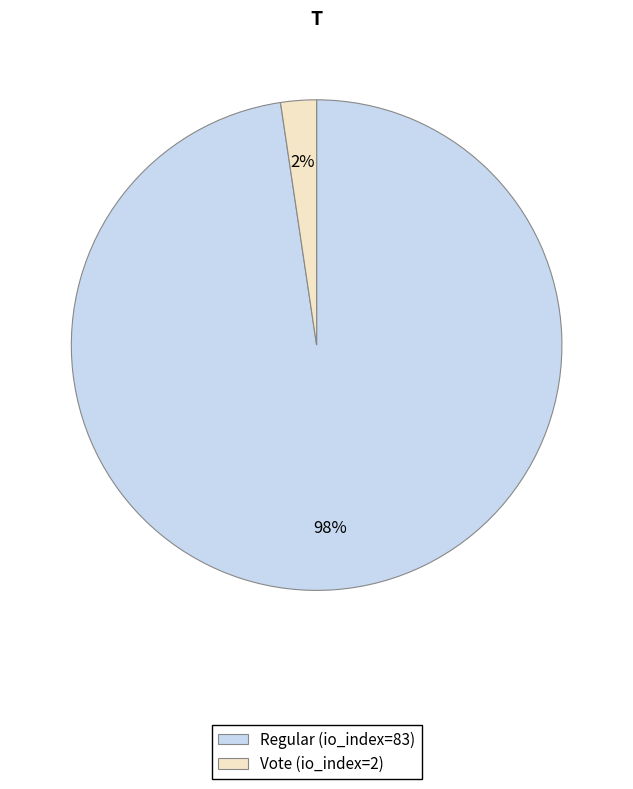

To the nearest percent, what is the combined percentage of Regular (io_index=83) and Vote (io_index=2)?

100%